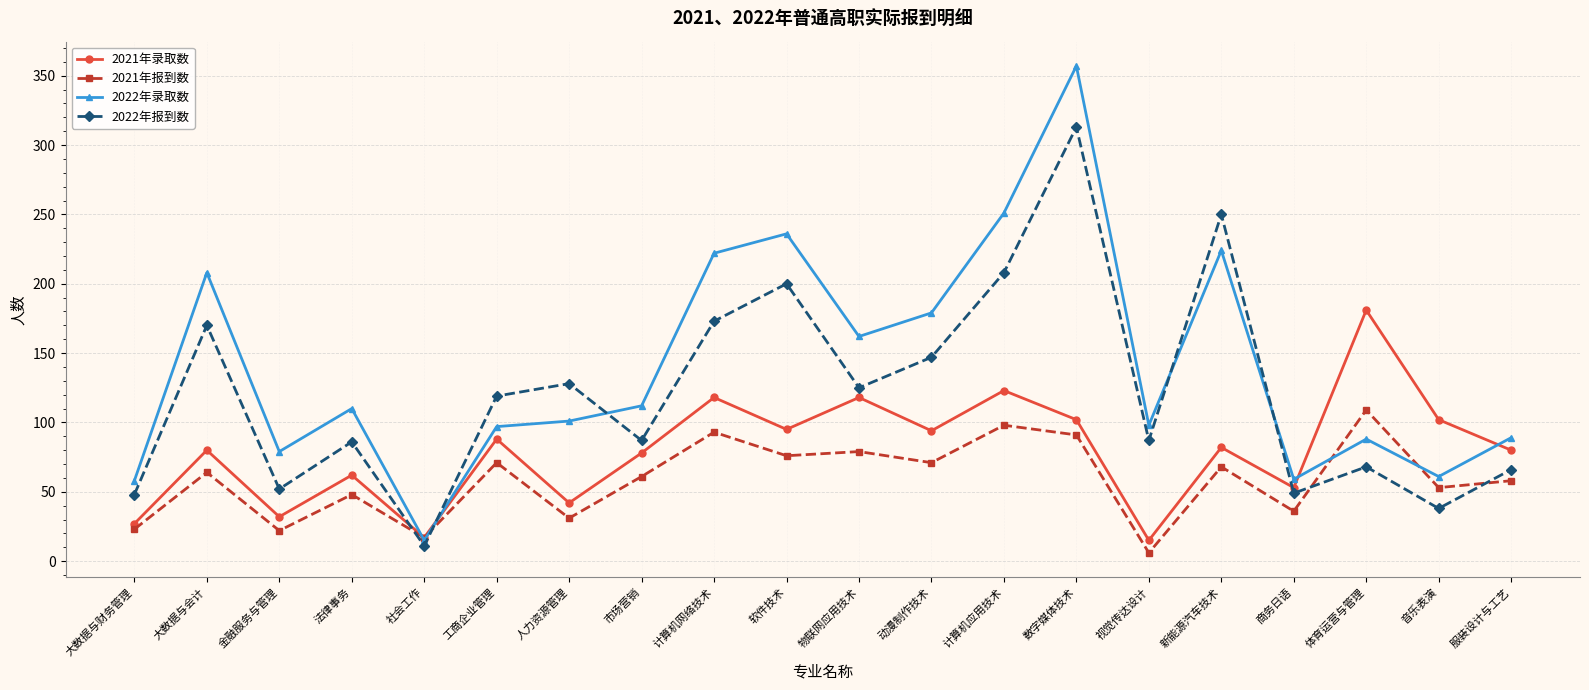

Which category has the highest value across all series?

数字媒体技术